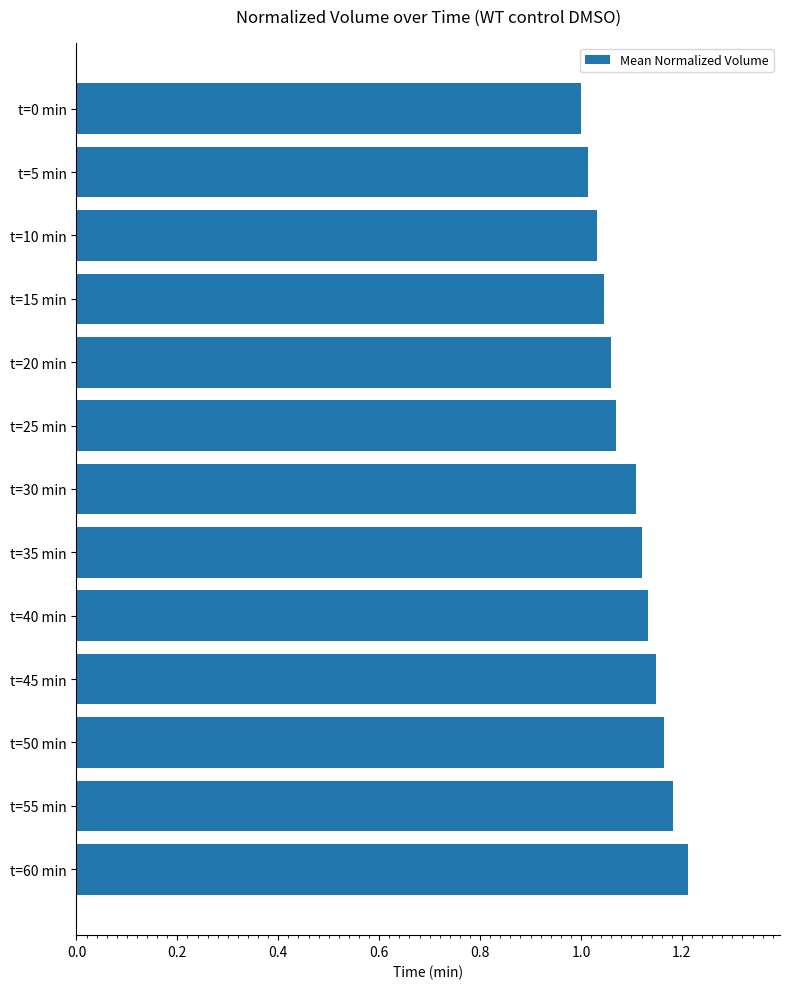

Between t=10 min and t=35 min, which is larger?

t=35 min